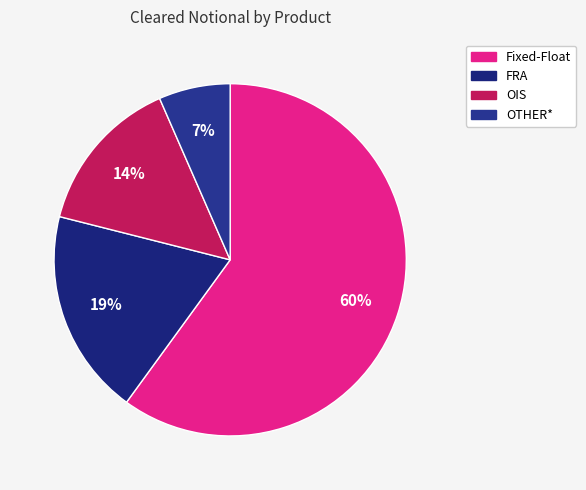

How many segments does this pie chart have?

4